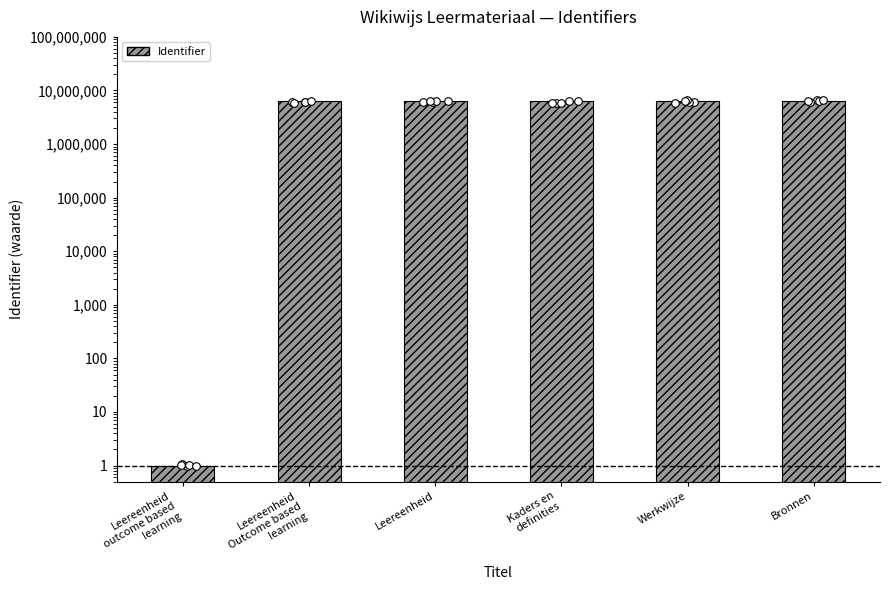

Approximately how many times larger is the value at Leereenheid compared to Werkwijze?

1.0